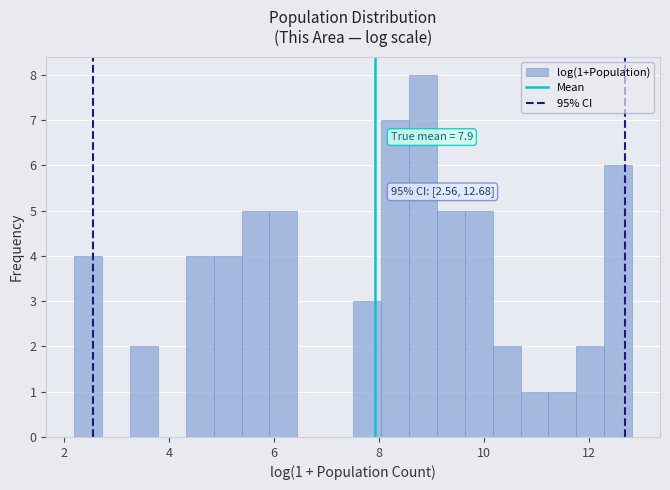

Around what value on the x-axis is the tallest bar? Give the approximate position of its centre, as read against the axis.

8.8